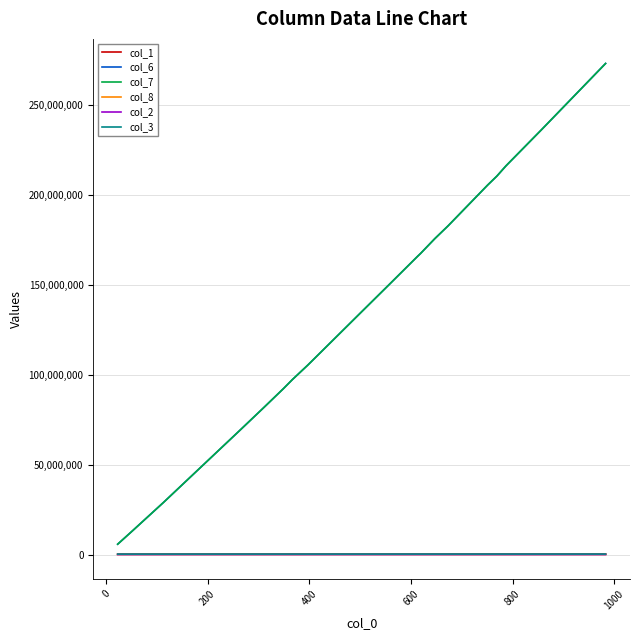

Which series has the widest spread of values?

col_6